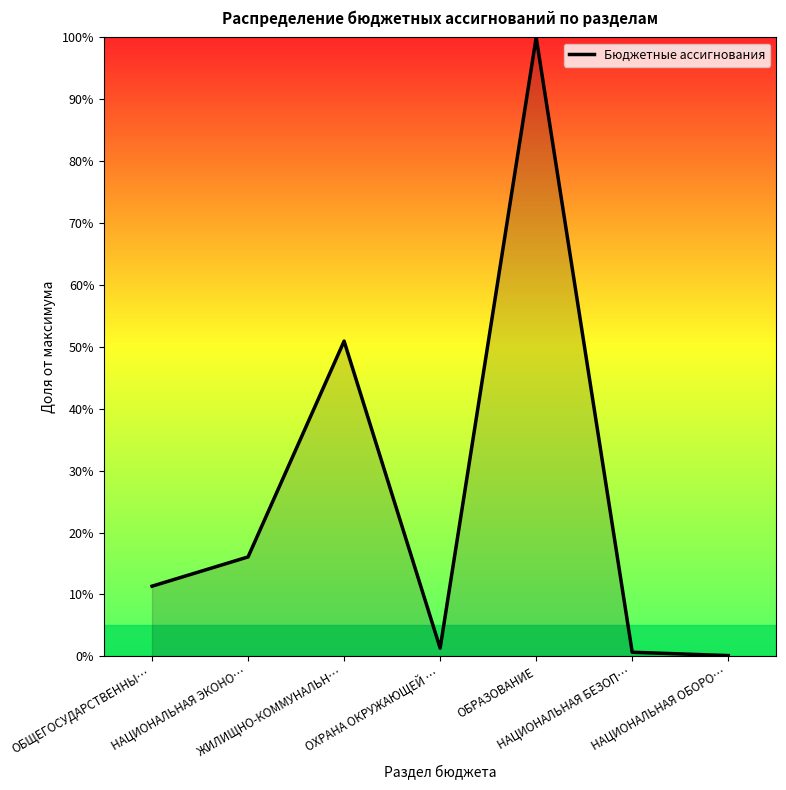

Where is the data nearest to the value 50?

ЖИЛИЩНО-КОММУНАЛЬН…